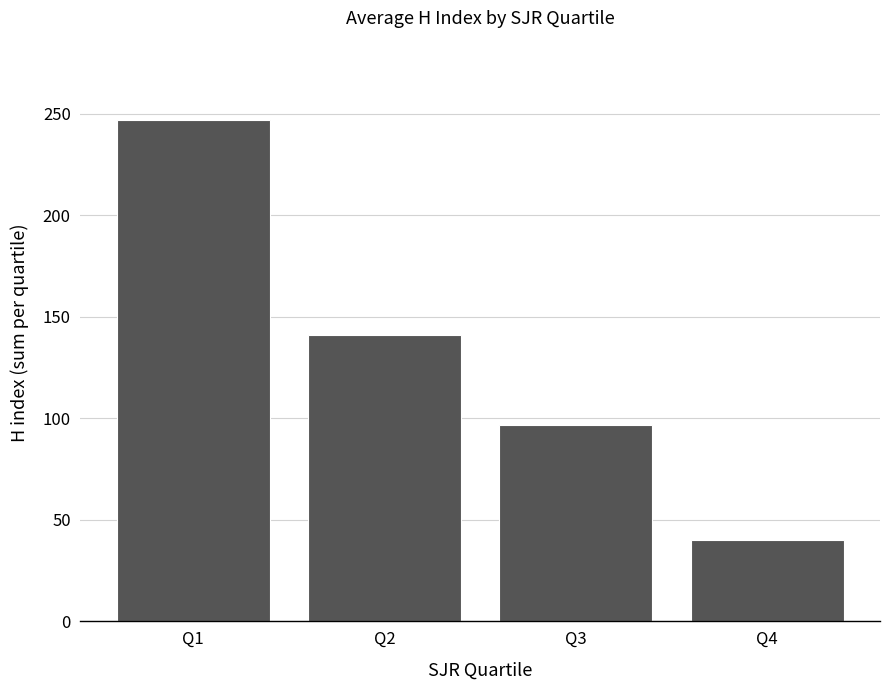

Is it true that the value at Q2 is 214?

False